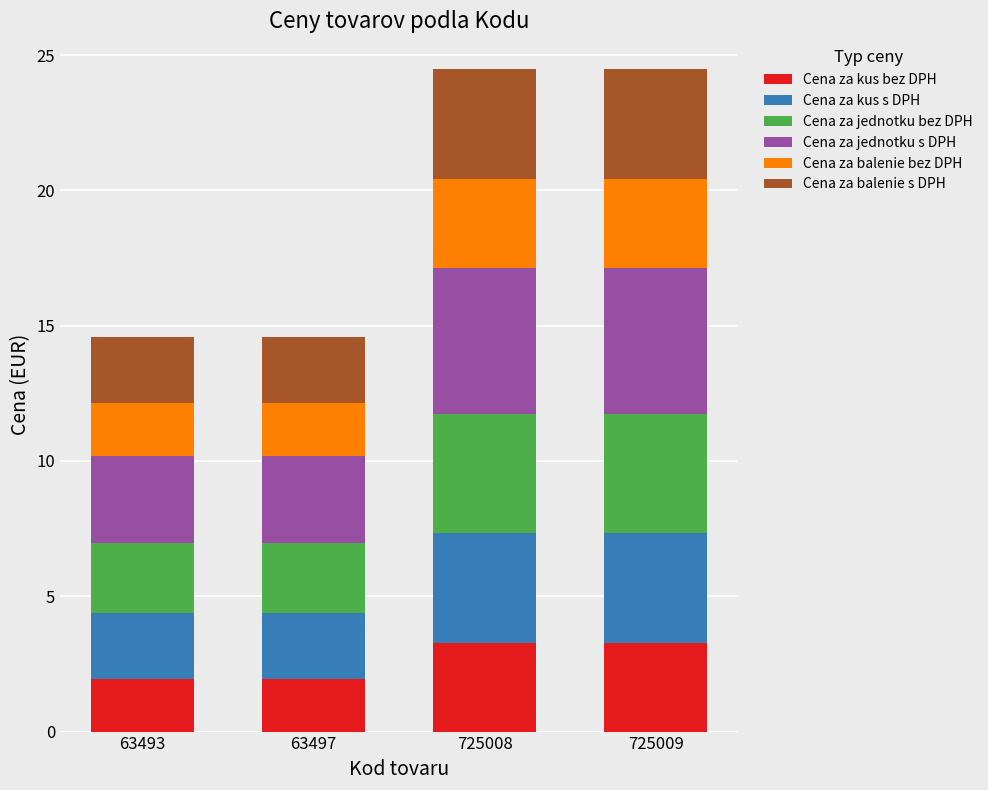

Reading left to right, what are the values for Cena za kus bez DPH?

2.0	2.0	3.3	3.3